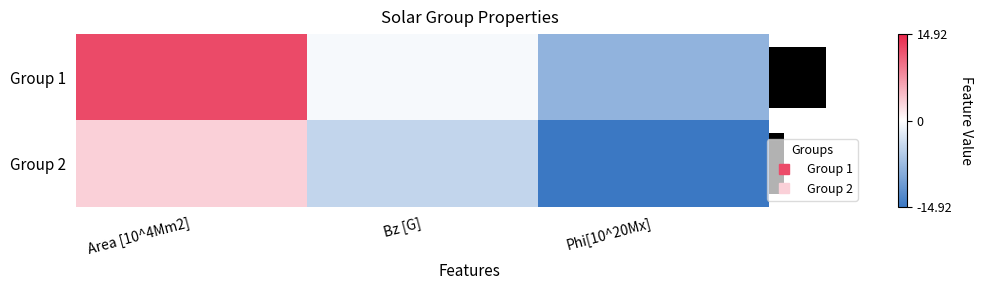

What is the total value across all series at Area [10^4Mm2]?

15.6